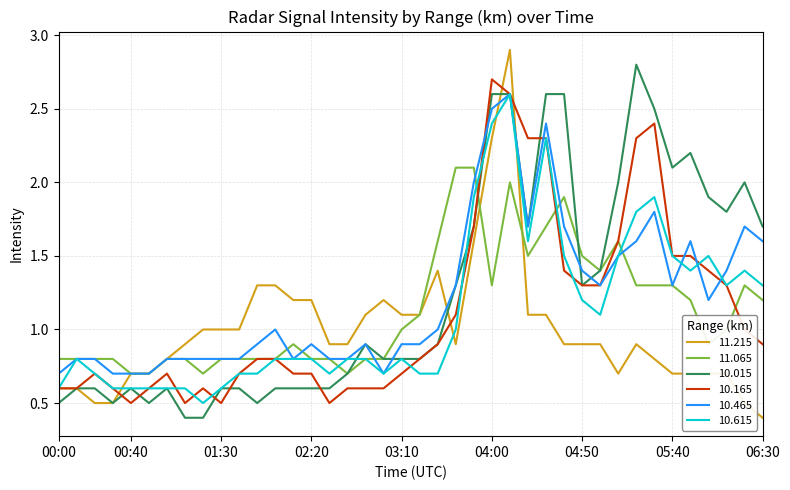

What is the greatest value displayed?

2.9